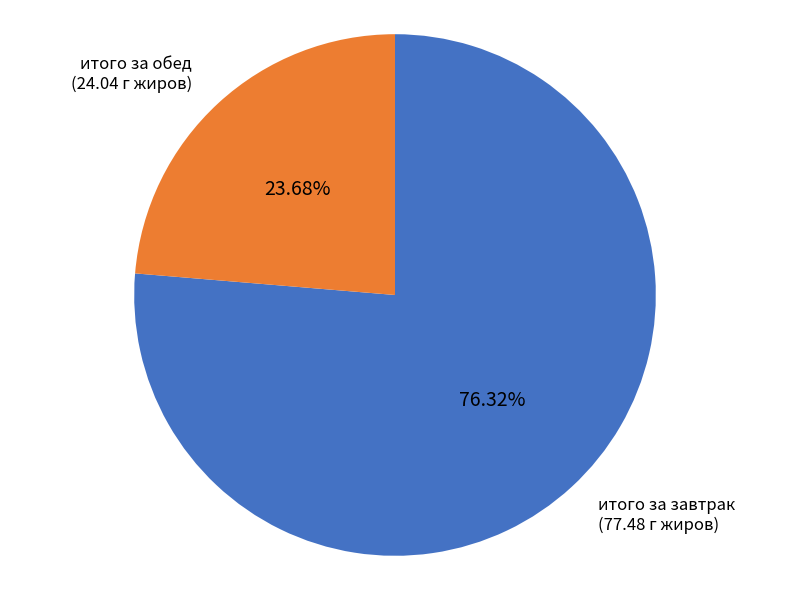

To the nearest percent, what is the difference between the largest and smallest slice percentages?

53%